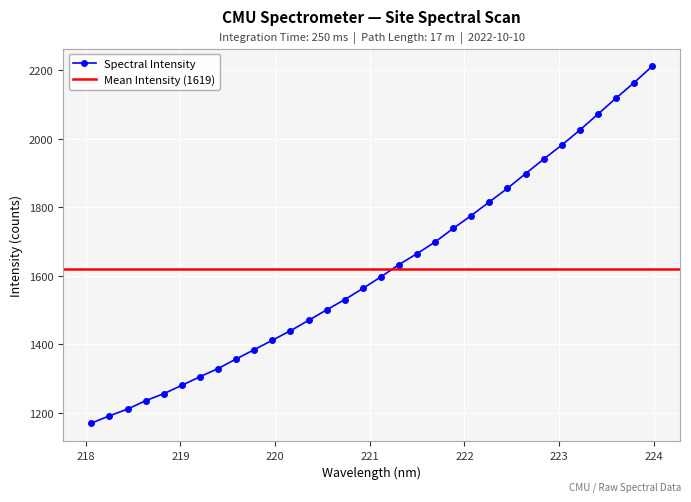

How many values are below 1596?

16